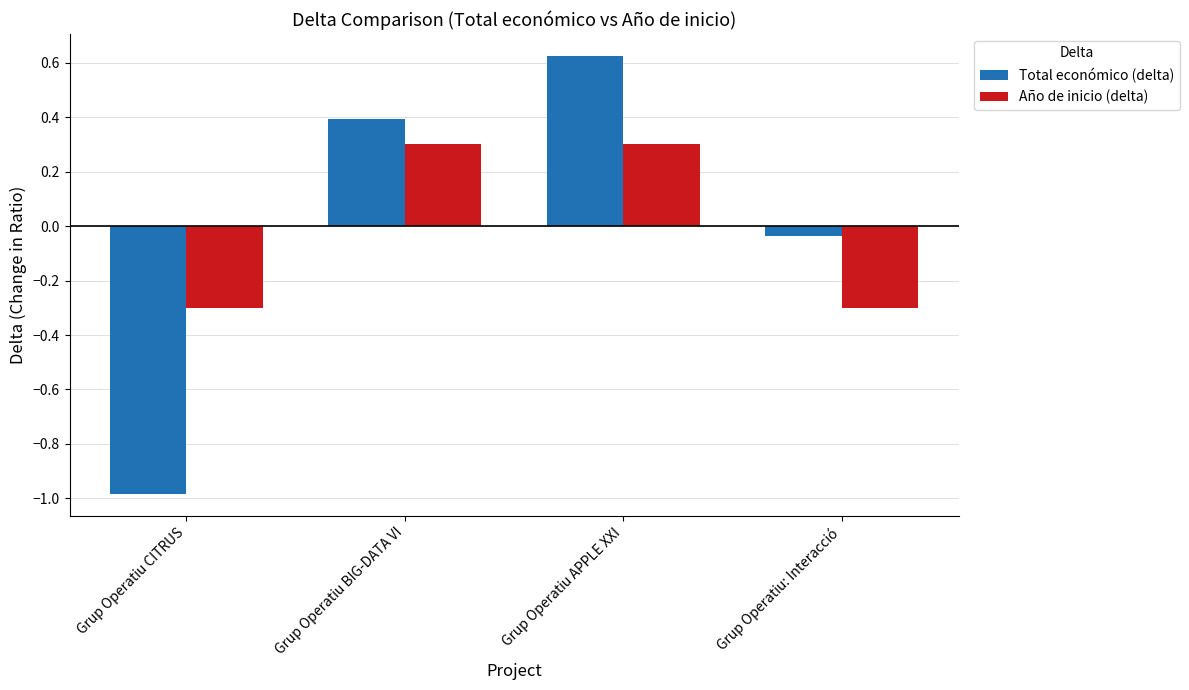

What is the smallest value displayed?

-1.0